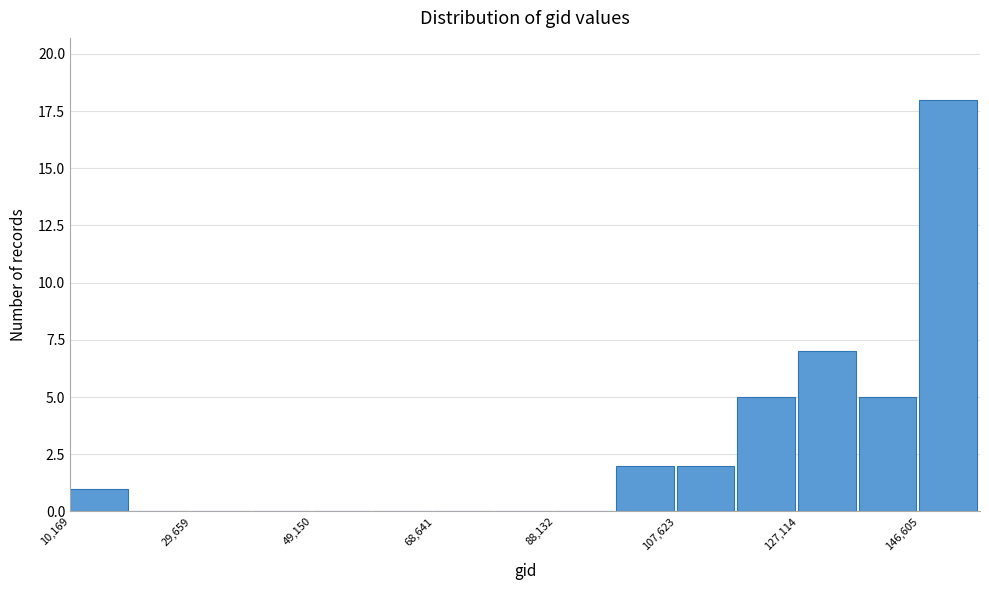

What is the height of the bar covering 128000 to 136000 on the x-axis? Neither the bar edges nor the heights are printed on the chart, so give them approximately, as read against the axes.

7